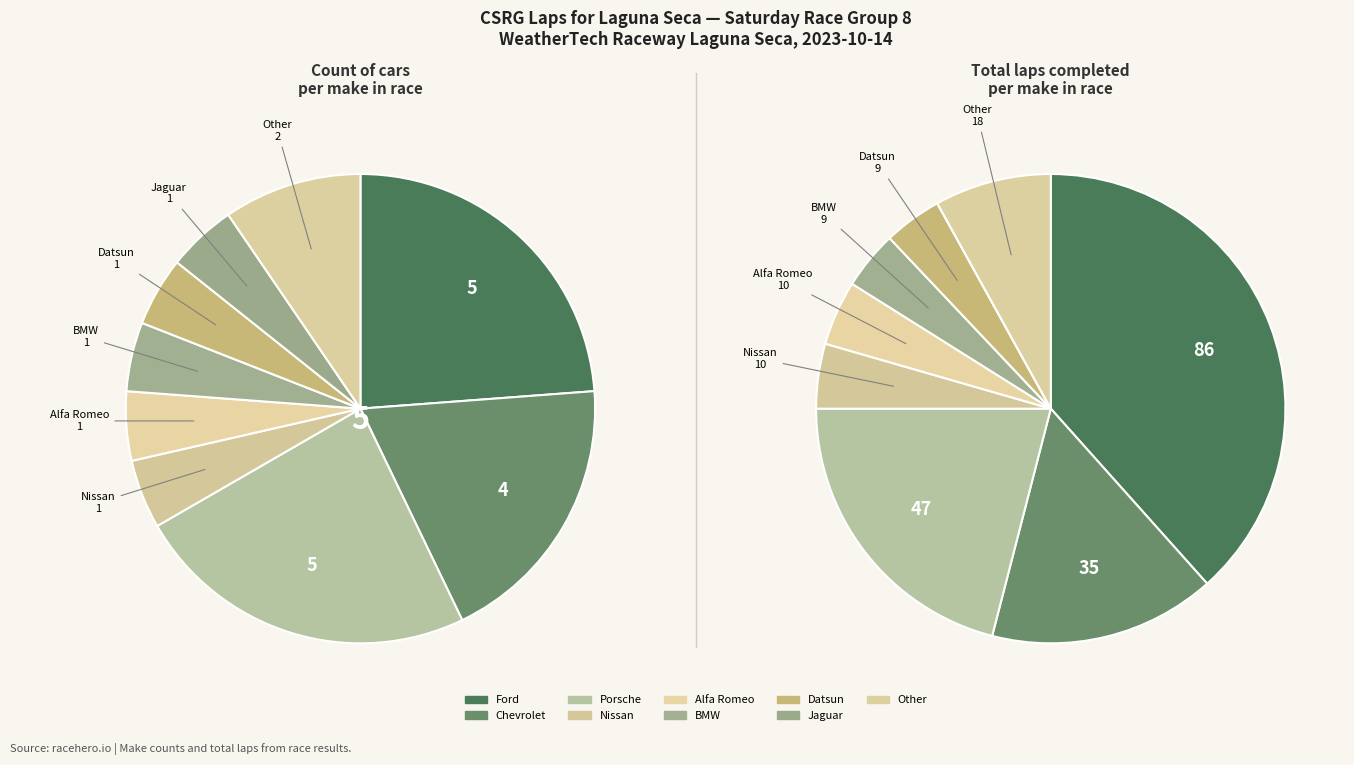

Is there a majority slice in this chart?

No